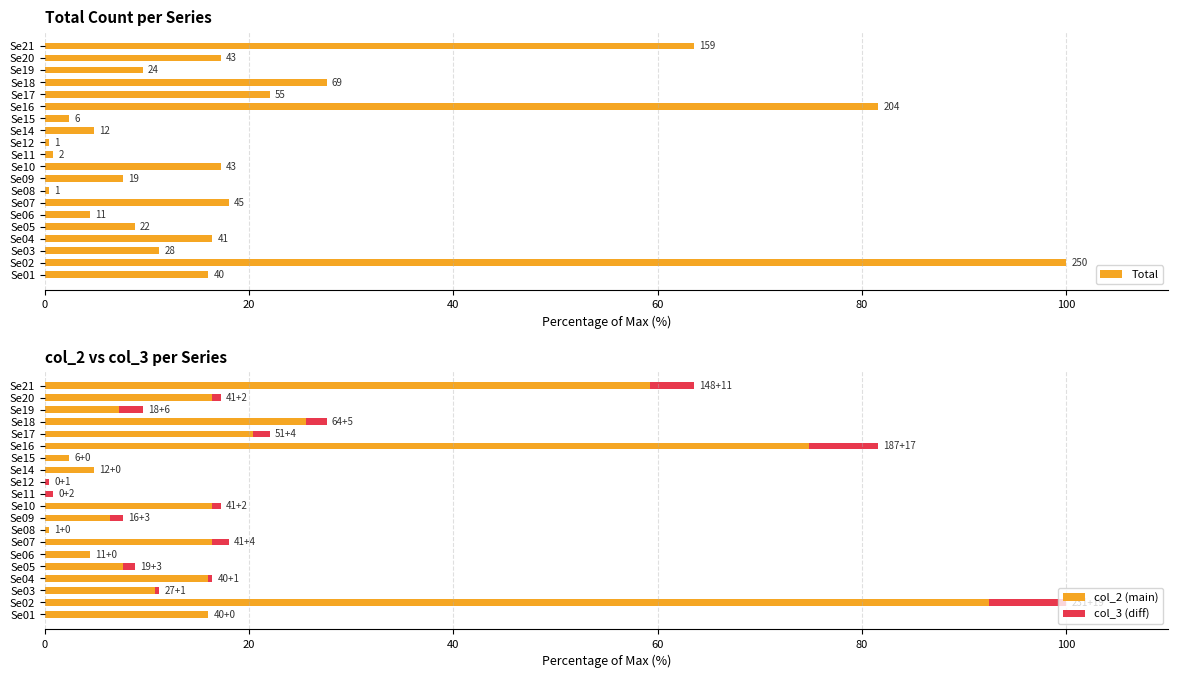

How many values in the col_2 (main) series are below 16?

10